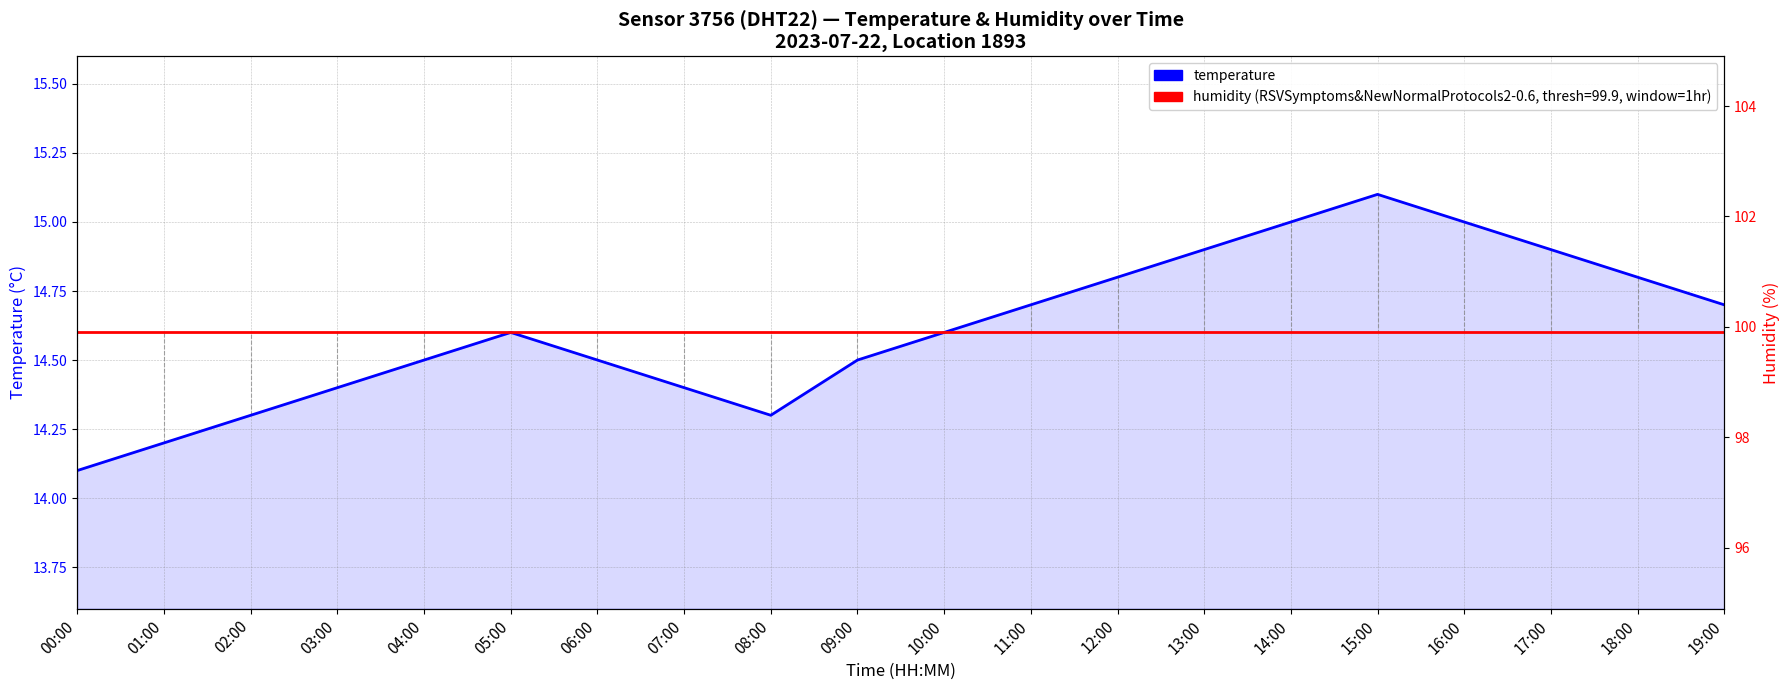

What is the difference between the values at 00:00 and 13:00?

0.8